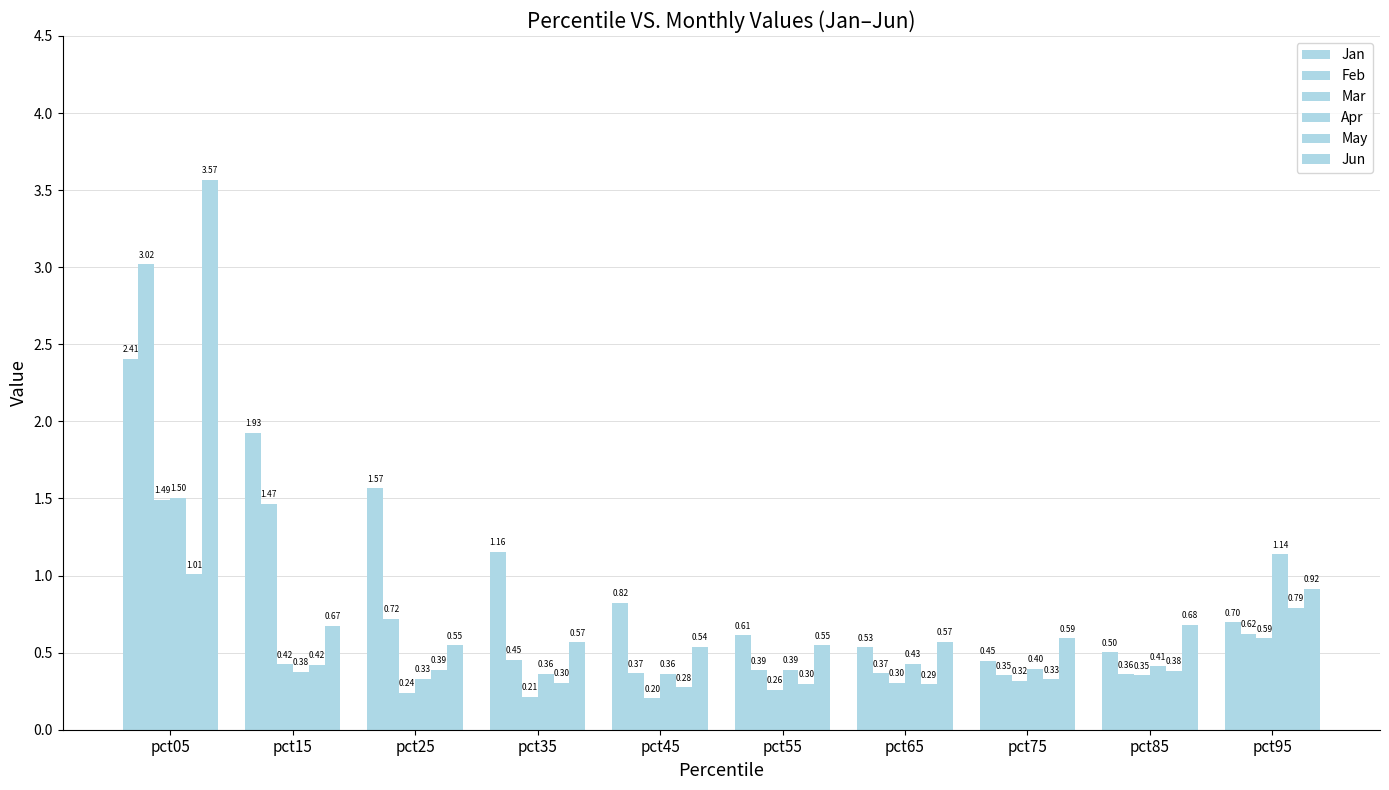

Count the number of data series in this chart.

6